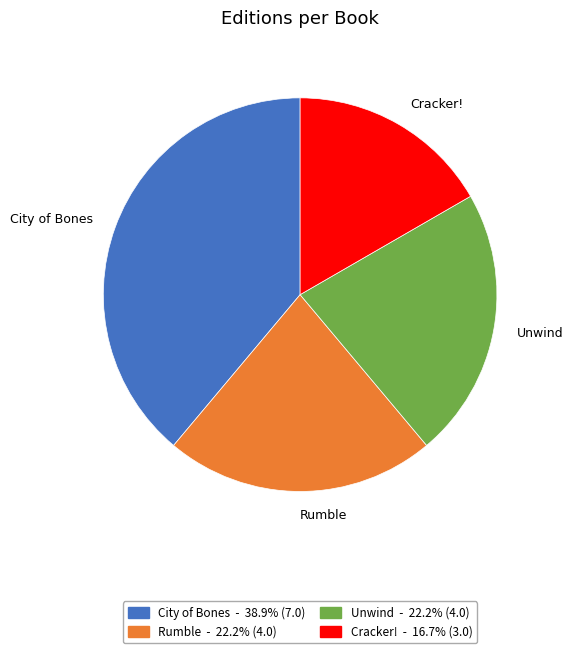

How many segments does this pie chart have?

4